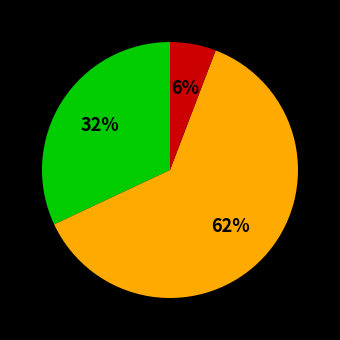

Does any single category account for the majority?

Yes